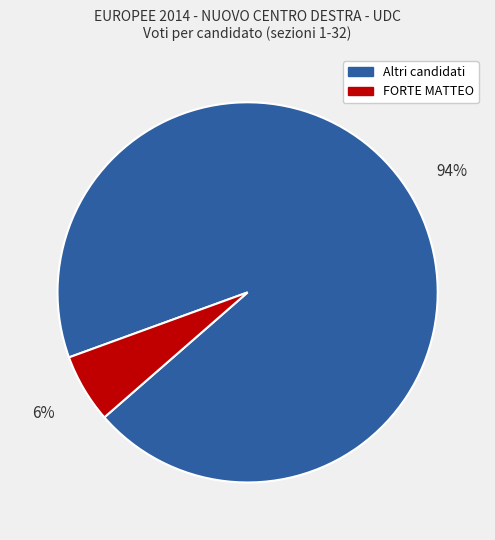

Is there a majority slice in this chart?

Yes